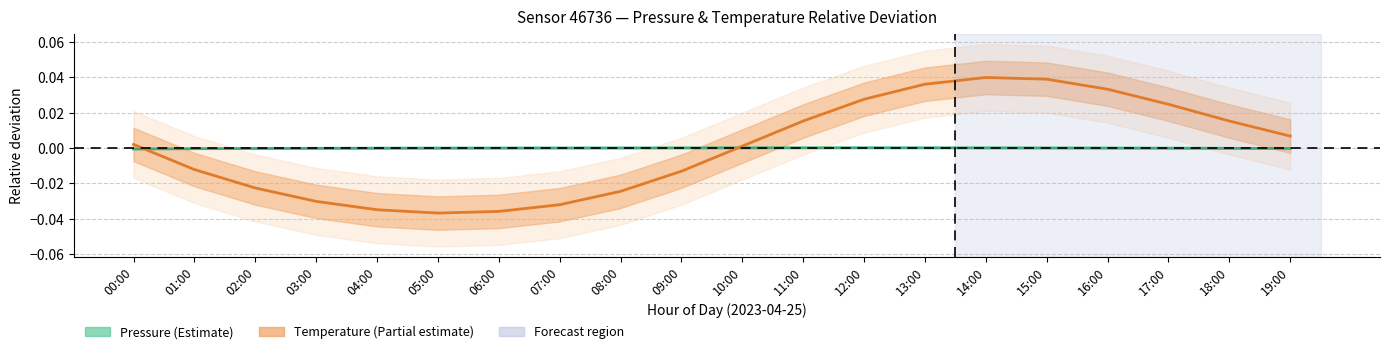

Between which two adjacent categories do Pressure (normalised) and Temperature (normalised) first intersect?

00:00 and 01:00